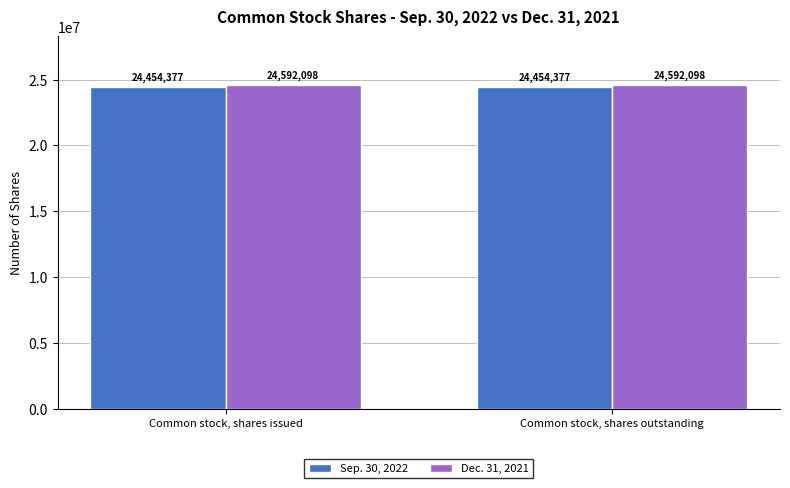

What is the sum of all Sep. 30, 2022 values?

48908754